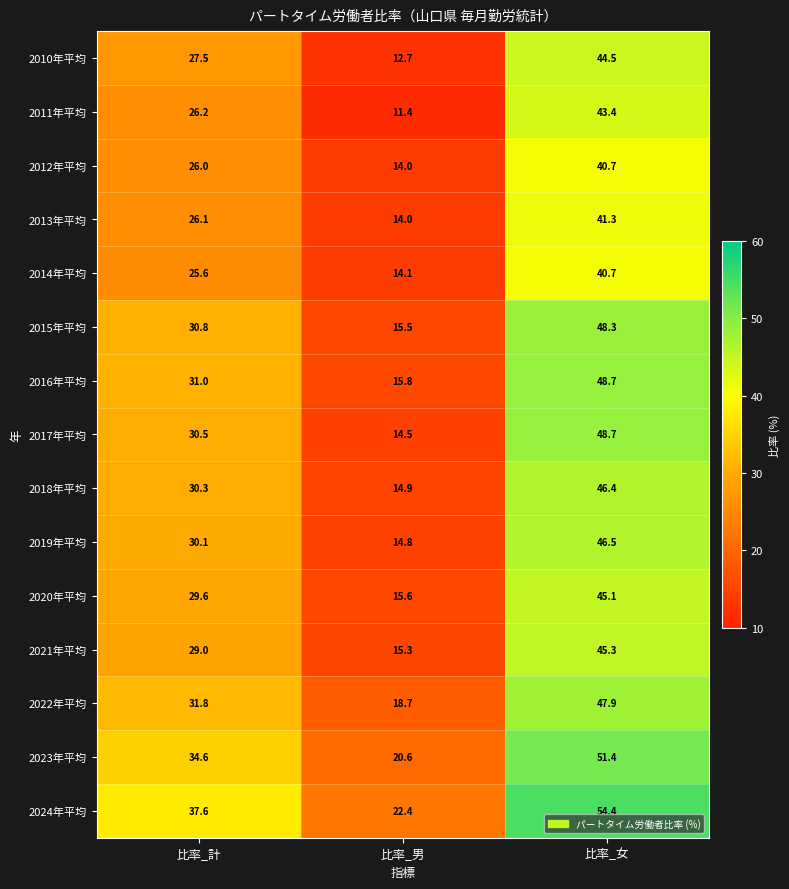

What is the total value across all series at 比率_計?

446.7